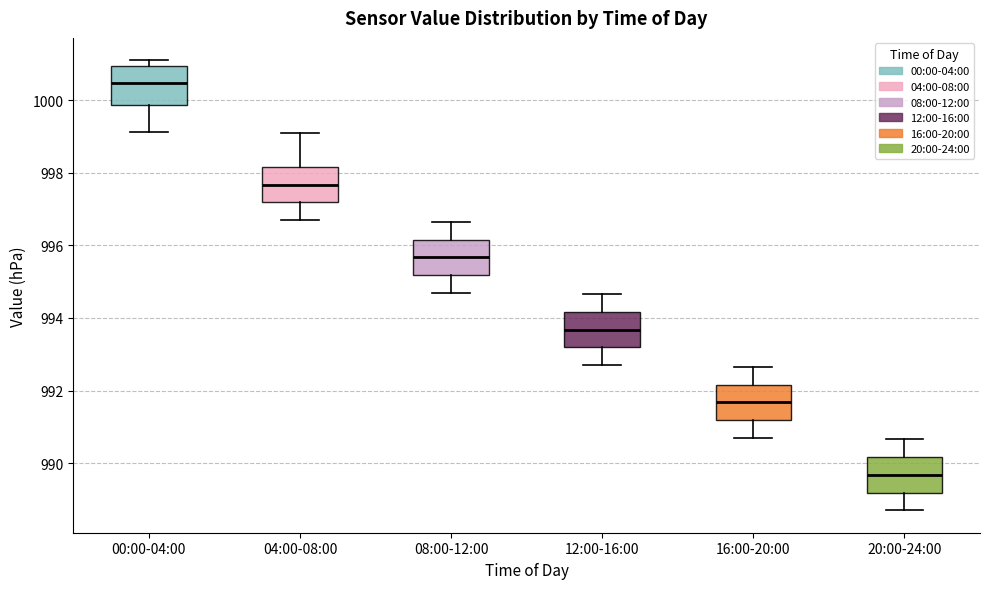

Where is the upper edge of the box for 12:00-16:00 on the y-axis? The values are not printed on the chart, so give them approximately, as read against the axis.

994.2